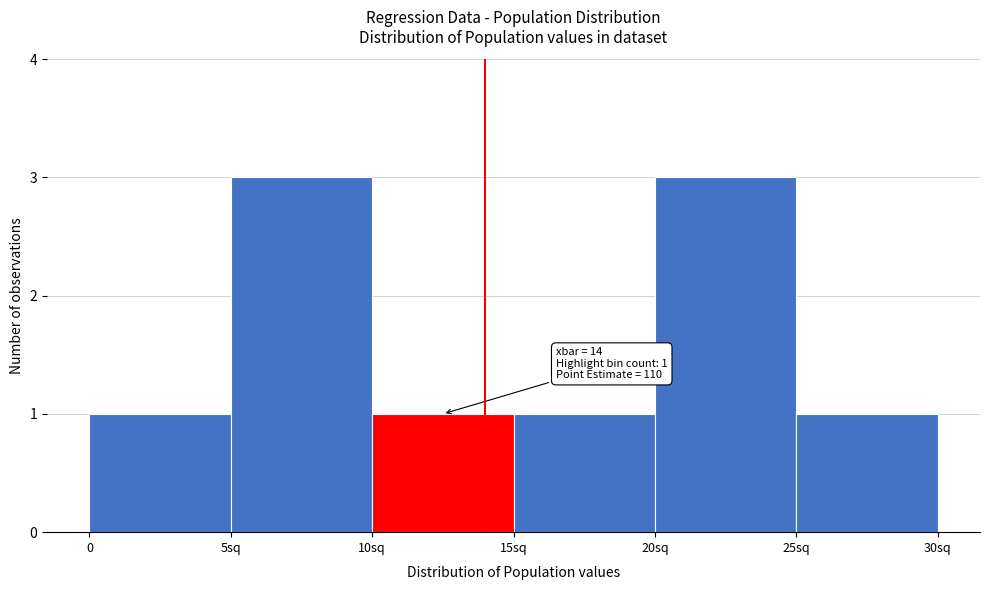

Reading right to left, extract all data points from this chart.

25sq=1	20sq=3	15sq=1	10sq=1	5sq=3	0=1